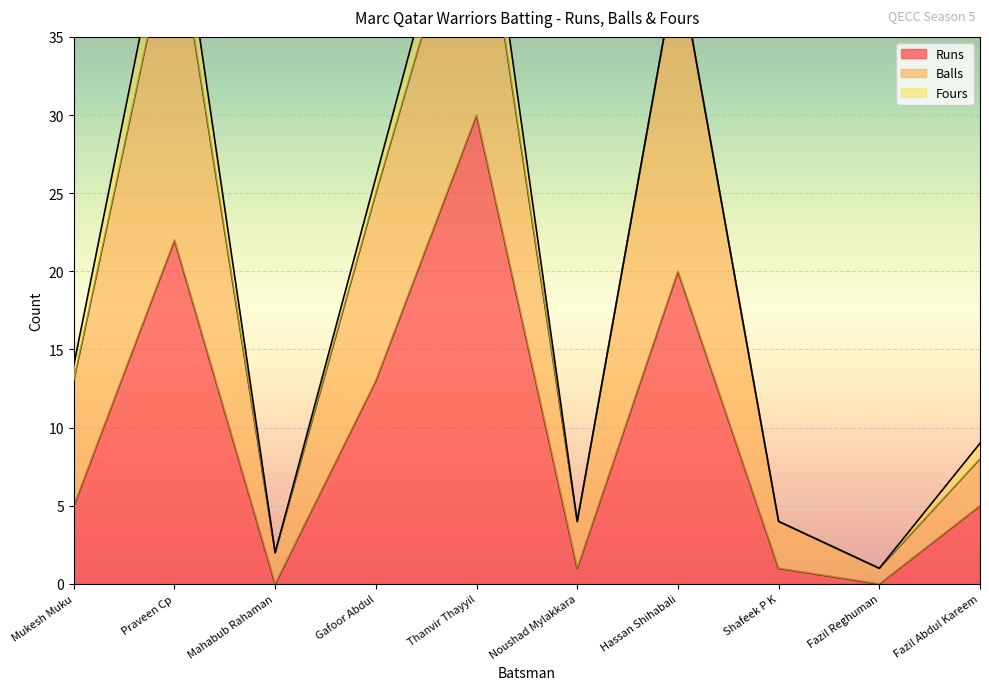

At Shafeek P K, list the series in order from smallest to largest.

Fours, Runs, Balls